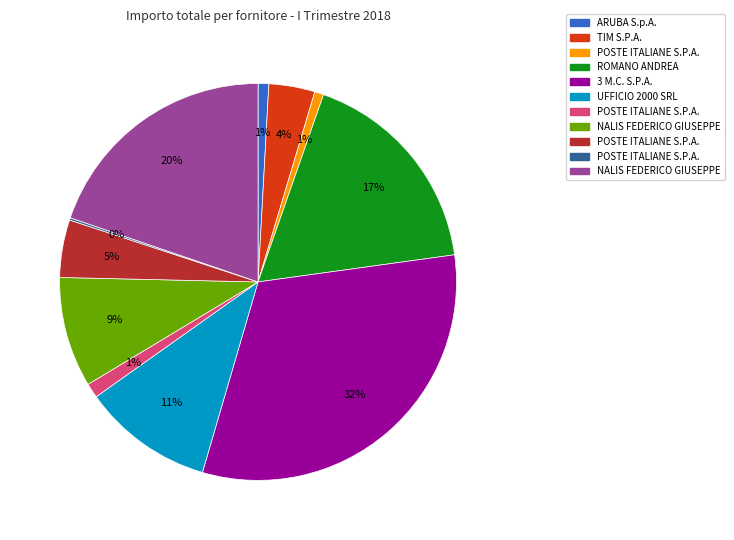

To the nearest percent, what is the difference between the largest and smallest slice percentages?

32%